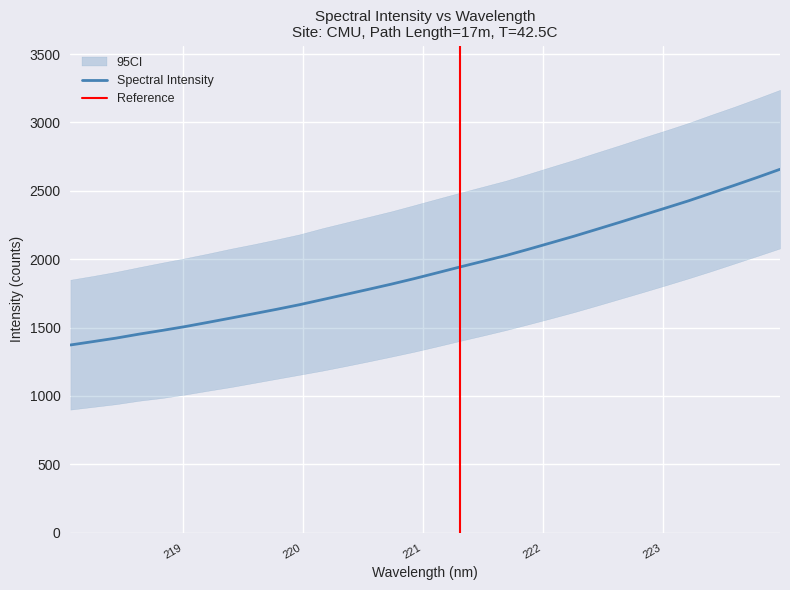

Read the value at 220.1623.

1704.5